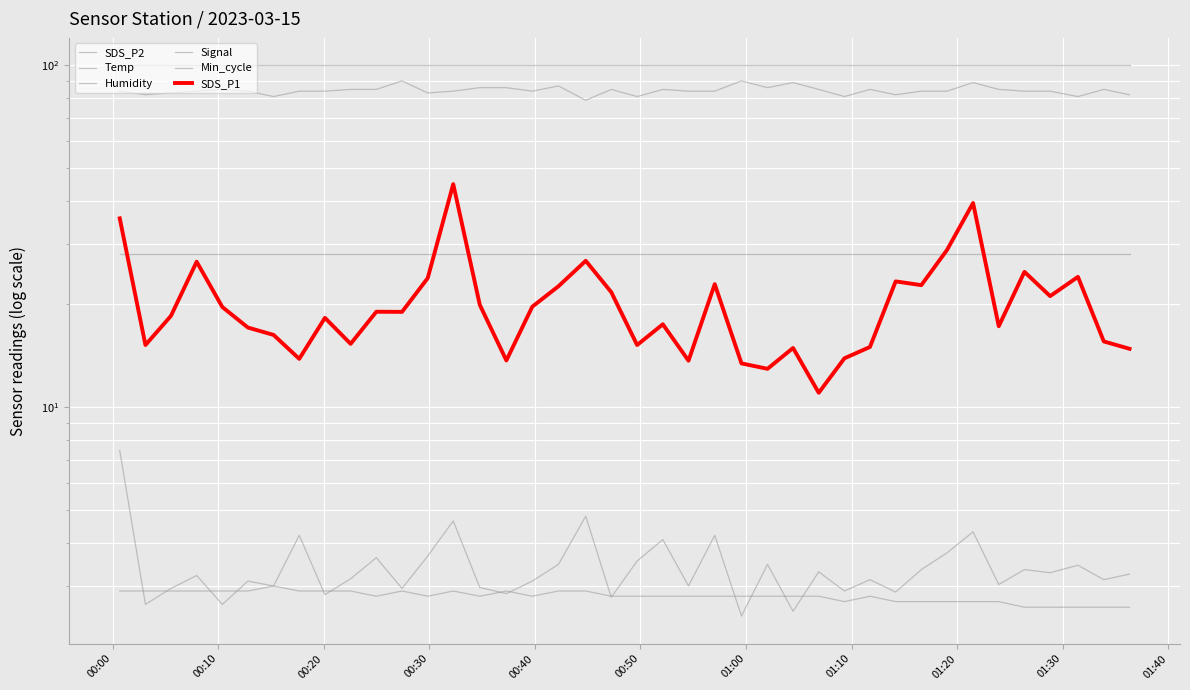

How many lines are shown in the chart?

6